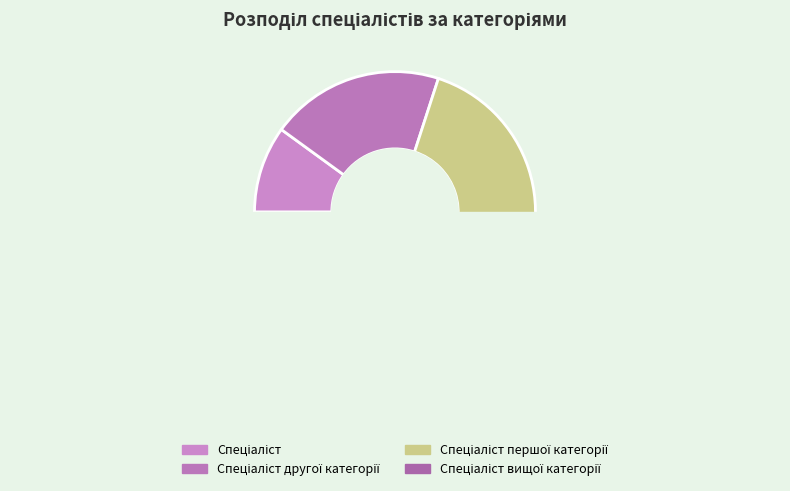

How many slices are in this pie chart?

4